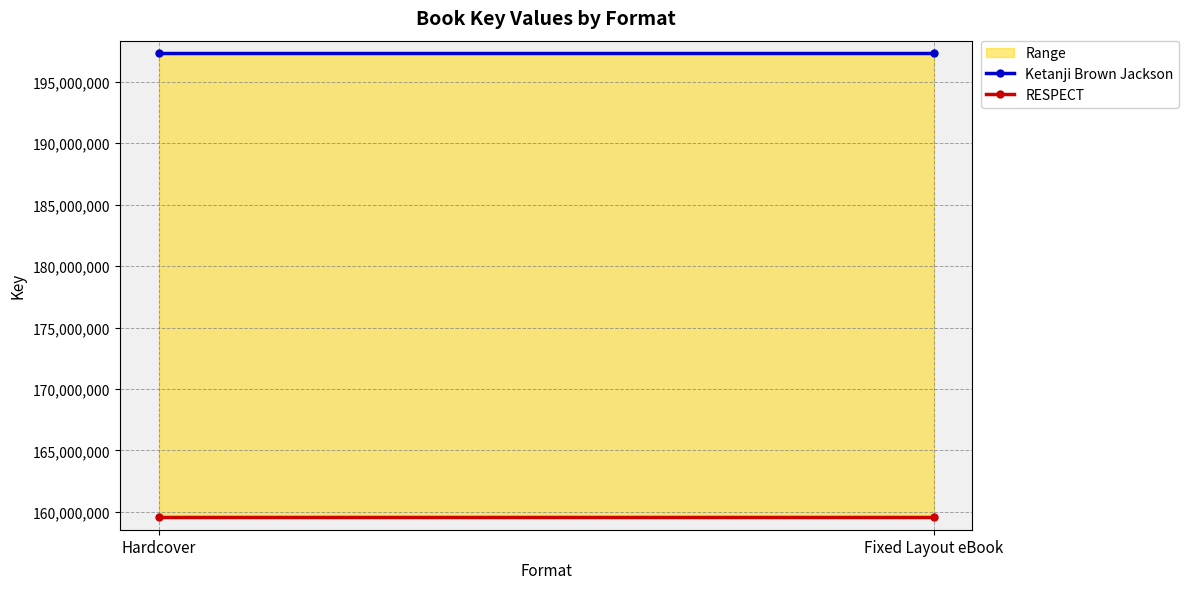

Between Hardcover and Fixed Layout eBook, which series saw the biggest shift?

Ketanji Brown Jackson